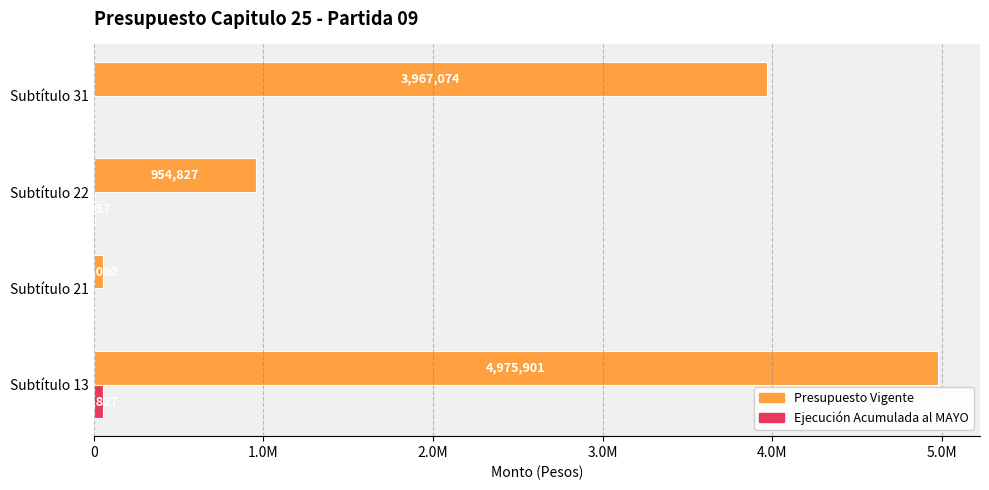

Reading left to right, transcribe all the data shown in this chart.

Presupuesto Vigente: 4975901	54000	954827	3967074
Ejecucion Acumulada al MAYO: 54827	0	6957	0